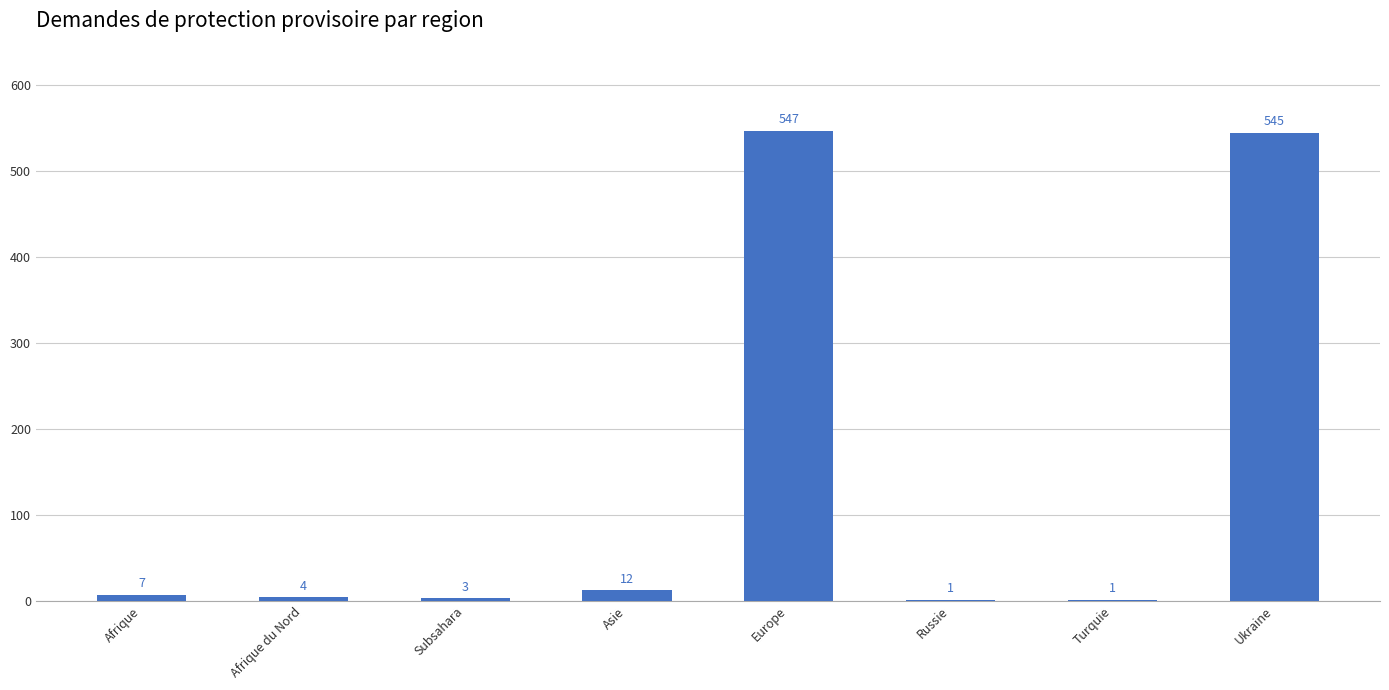

What is the sum of the values at Subsahara and Turquie?

4